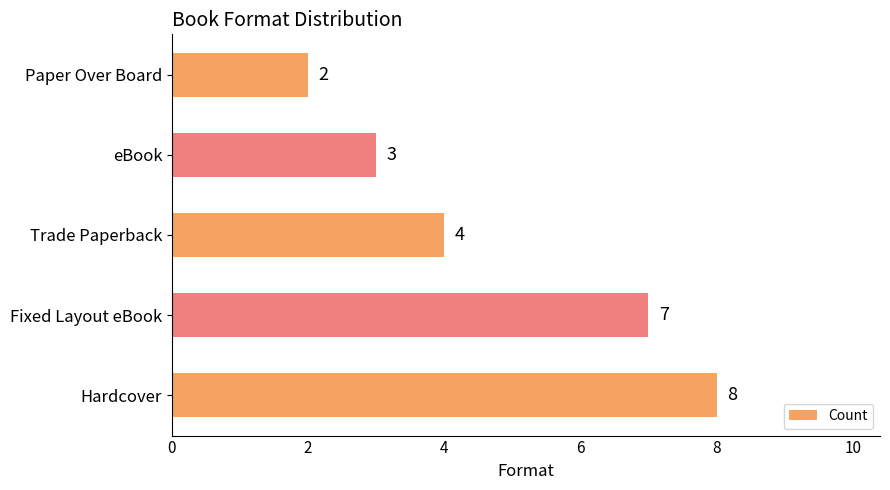

At which label is the value closest to 5?

Trade Paperback